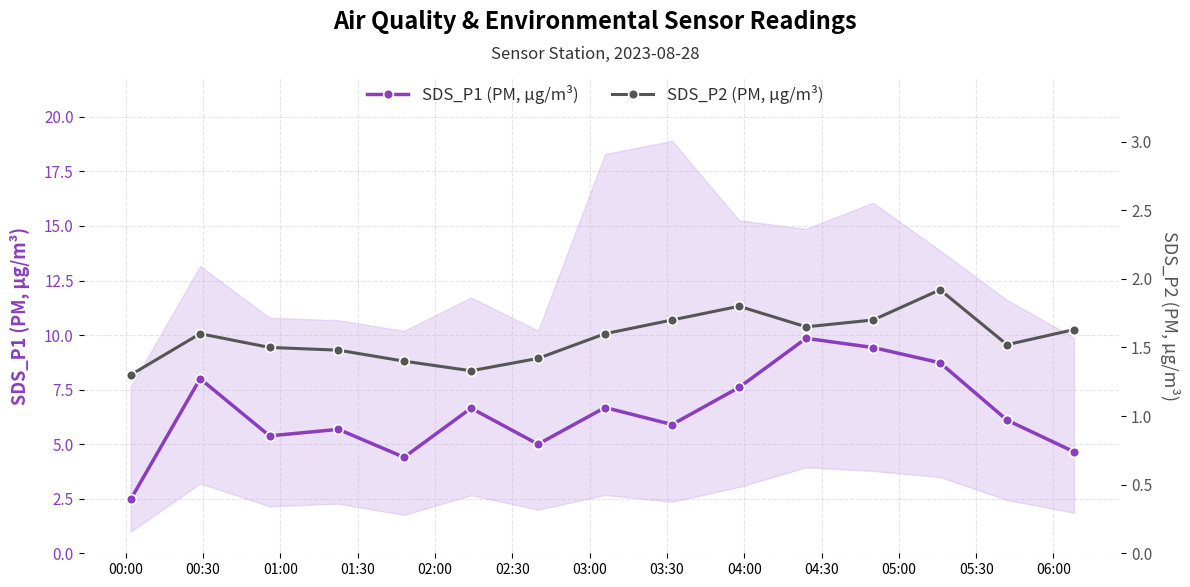

True or false: SDS_P1 (PM, µg/m³) and SDS_P2 (PM, µg/m³) cross at least once.

False